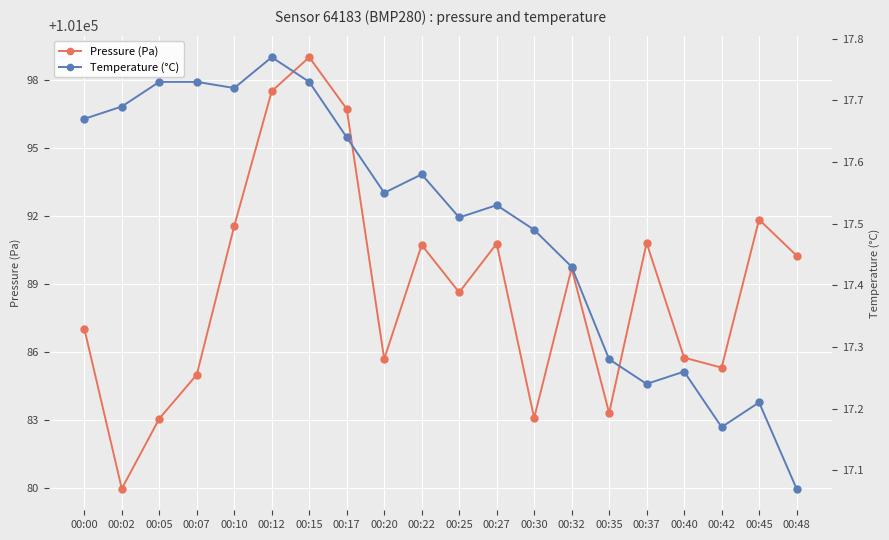

Is this an area chart (filled region under the line)?

No